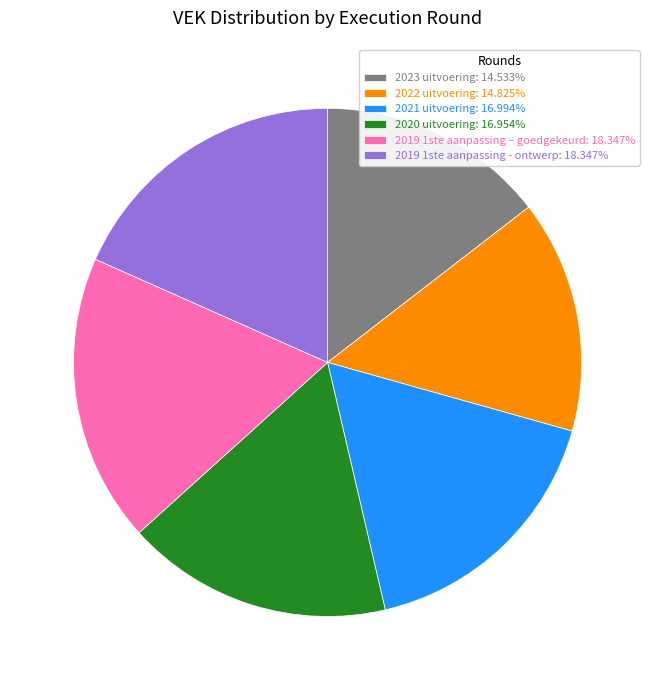

Is the sum of 2019 1ste aanpassing - ontwerp: 18.347% and 2019 1ste aanpassing – goedgekeurd: 18.347% greater than half?

No